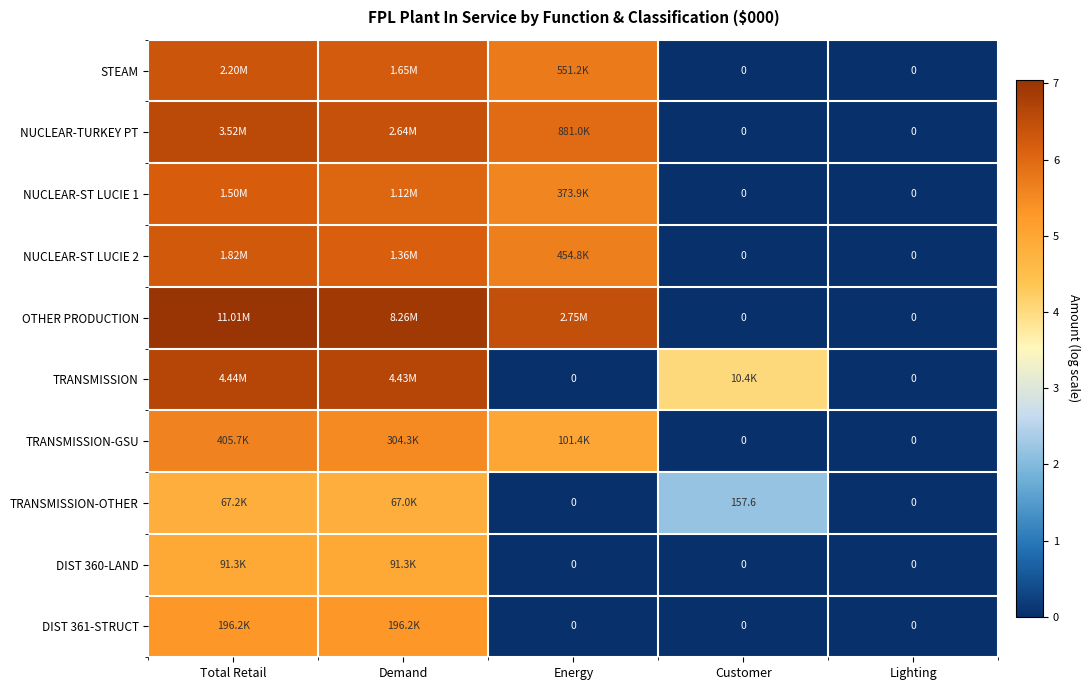

How many series are shown in this chart?

10